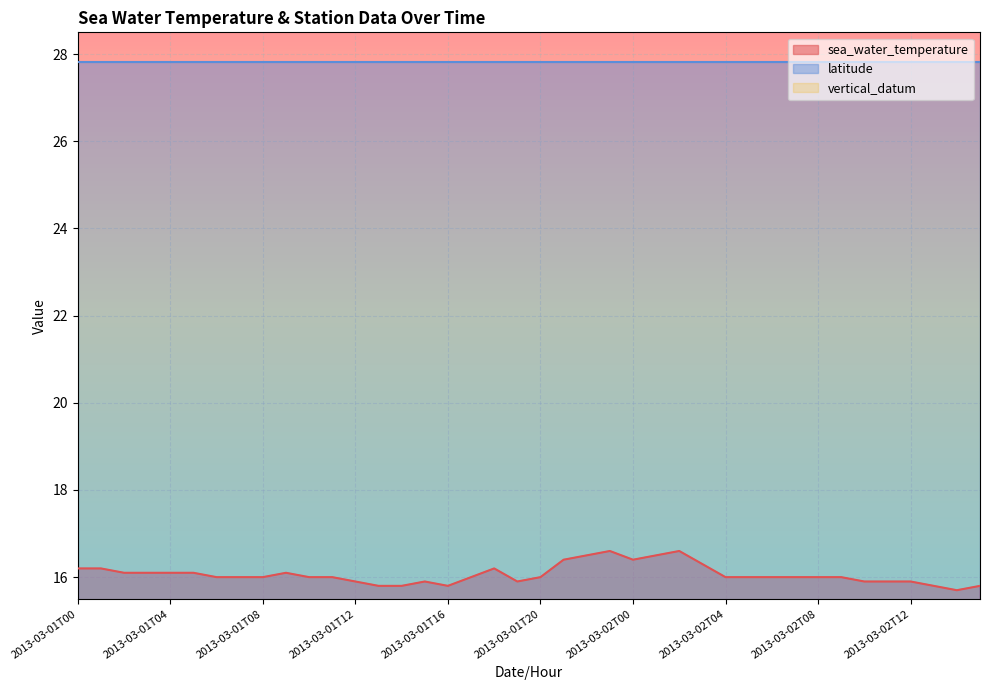

List the labels in order of latitude value, largest first.

2013-03-01T00, 2013-03-01T01, 2013-03-01T02, 2013-03-01T03, 2013-03-01T04, 2013-03-01T05, 2013-03-01T06, 2013-03-01T07, 2013-03-01T08, 2013-03-01T09, 2013-03-01T10, 2013-03-01T11, 2013-03-01T12, 2013-03-01T13, 2013-03-01T14, 2013-03-01T15, 2013-03-01T16, 2013-03-01T17, 2013-03-01T18, 2013-03-01T19, 2013-03-01T20, 2013-03-01T21, 2013-03-01T22, 2013-03-01T23, 2013-03-02T00, 2013-03-02T01, 2013-03-02T02, 2013-03-02T03, 2013-03-02T04, 2013-03-02T05, 2013-03-02T06, 2013-03-02T07, 2013-03-02T08, 2013-03-02T09, 2013-03-02T10, 2013-03-02T11, 2013-03-02T12, 2013-03-02T13, 2013-03-02T14, 2013-03-02T15